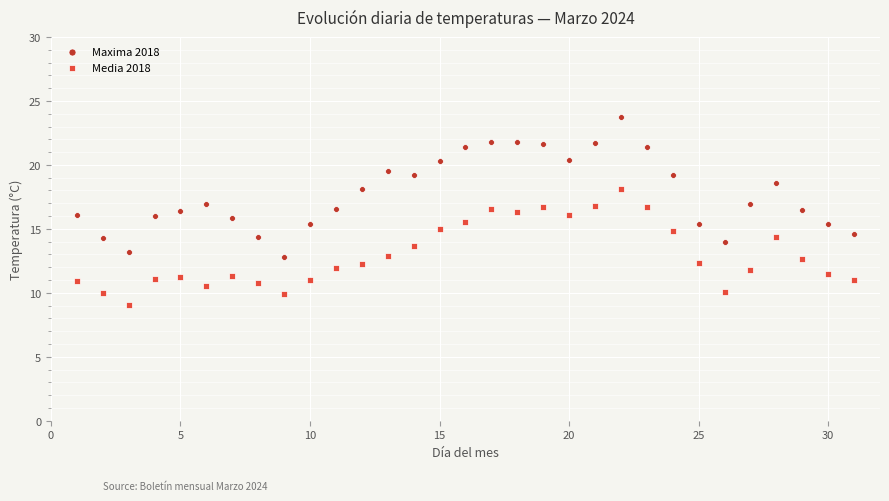

Which series contains the lowest Y value?

Media 2018